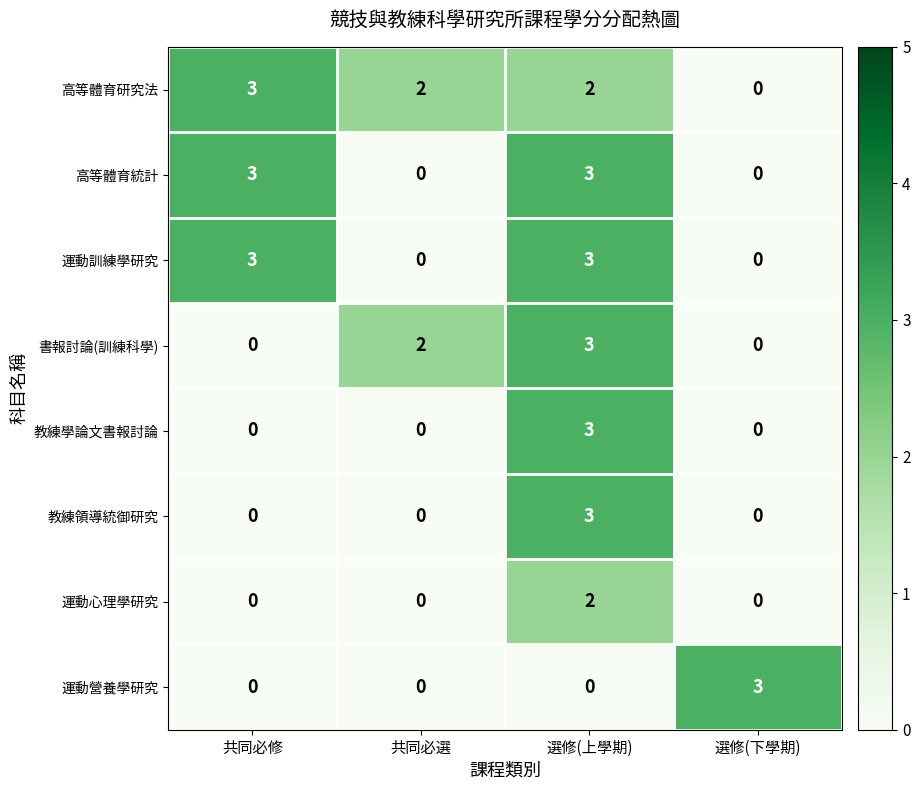

What is the difference between the highest and lowest values at 共同必選?

2